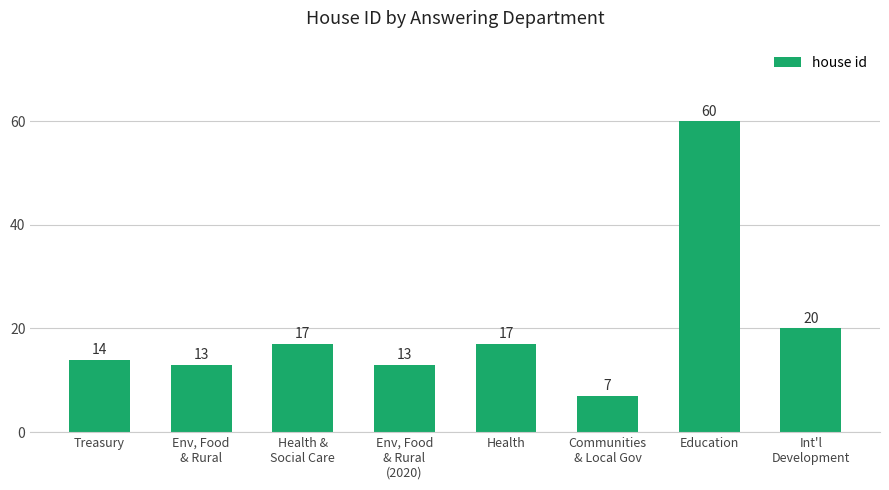

Approximately how many times larger is the value at Treasury compared to Health?

0.8